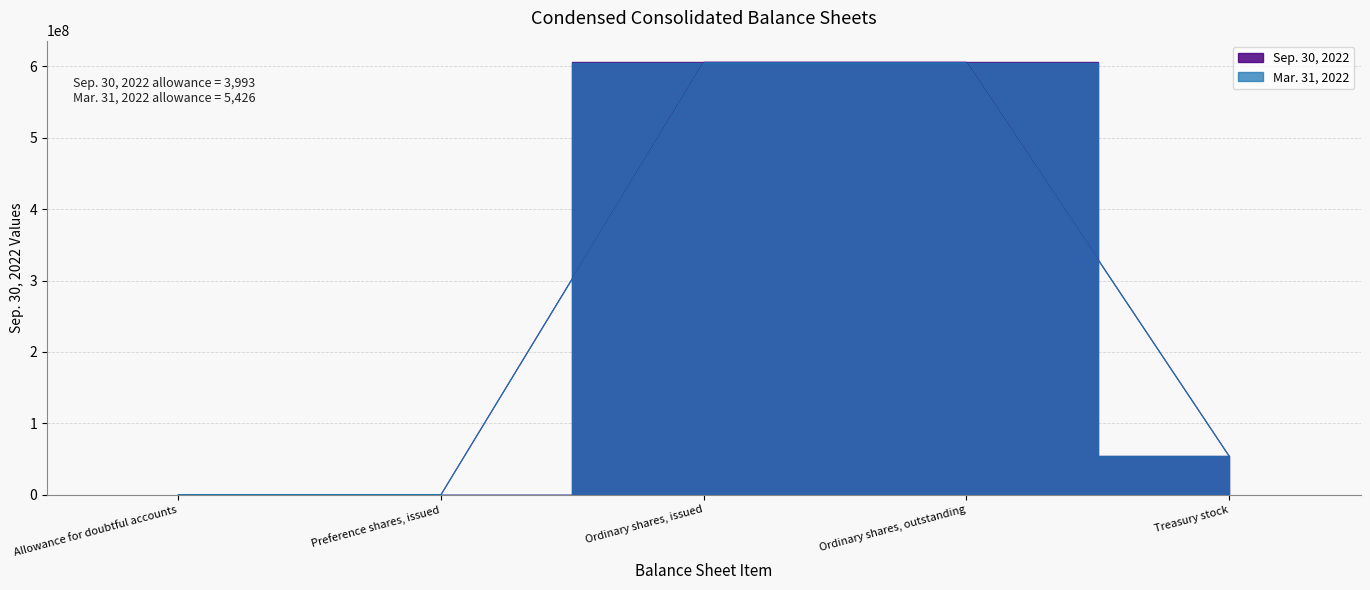

How many interior local valleys does the Sep. 30, 2022 series have?

1